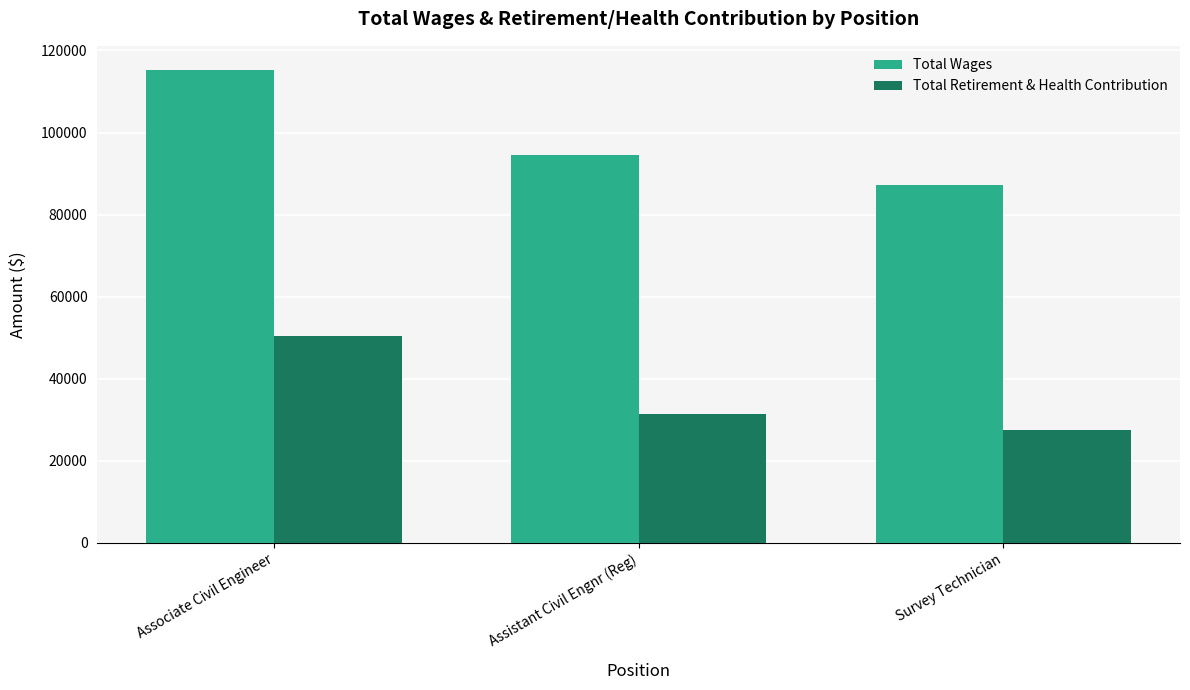

Reading right to left, transcribe all the data shown in this chart.

Total Wages: 87204	94409	115353
Total Retirement & Health Contribution: 27457	31339	50326